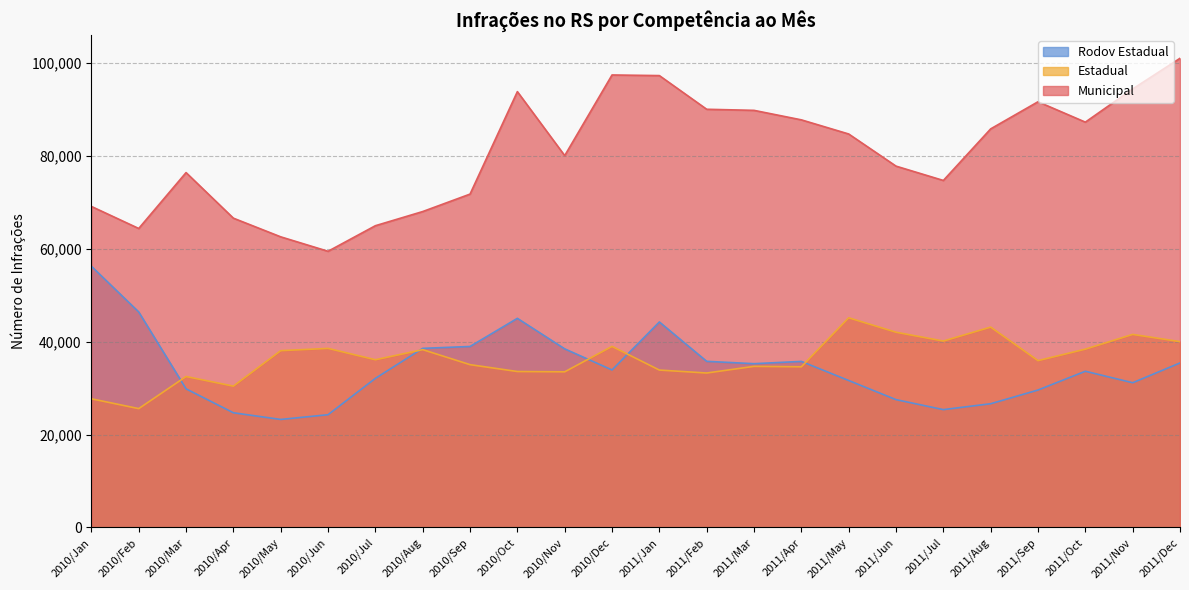

At which category does Rodov Estadual reach its first local valley?

2010/May